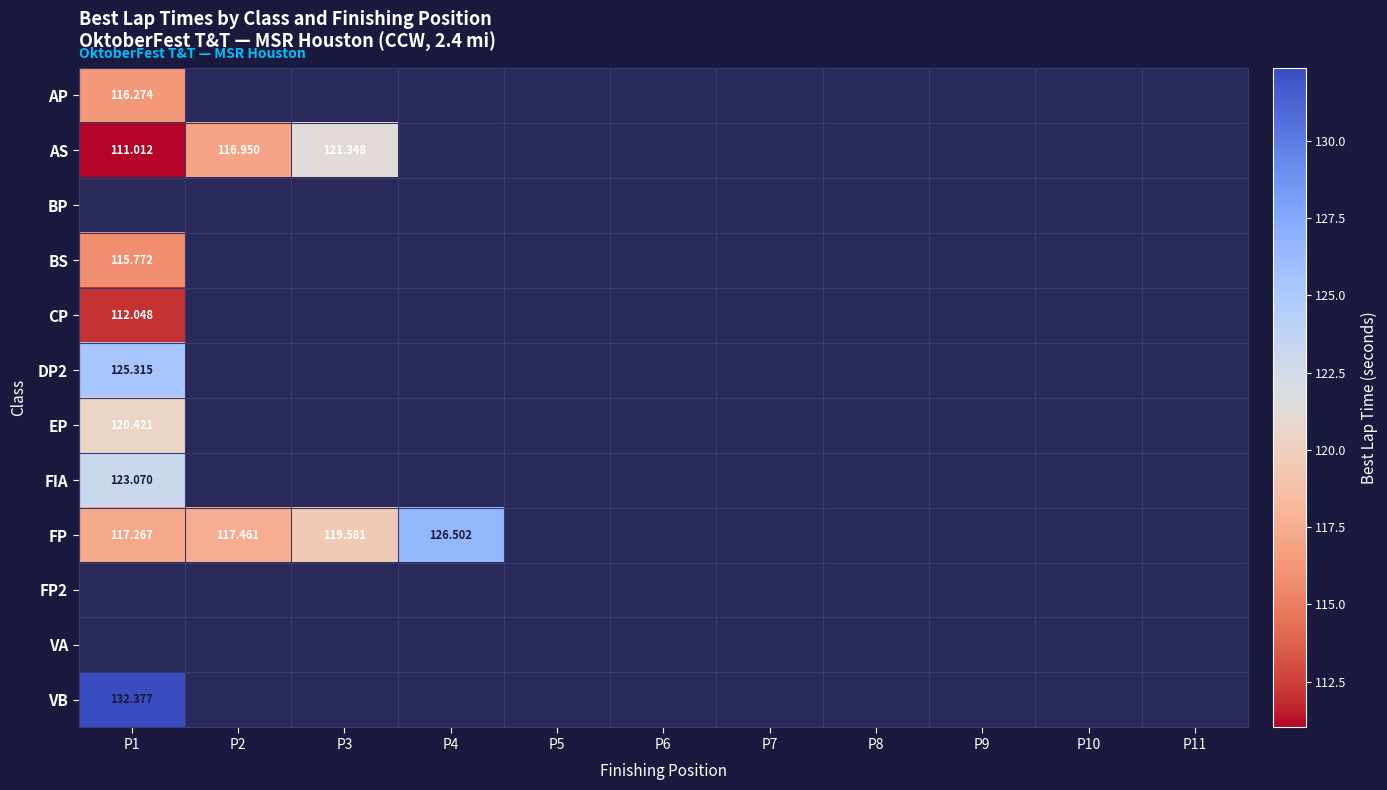

At which label does AS reach its peak?

P3